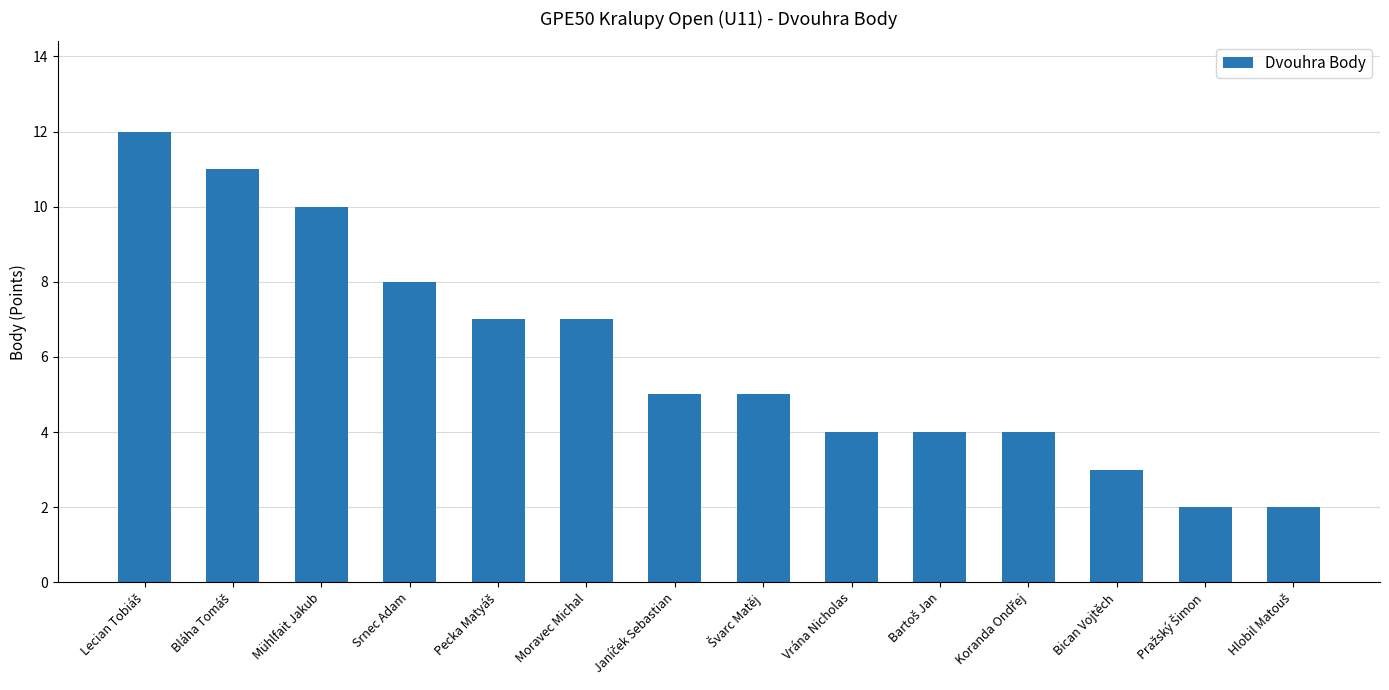

What is the difference between the maximum and second lowest values?

10